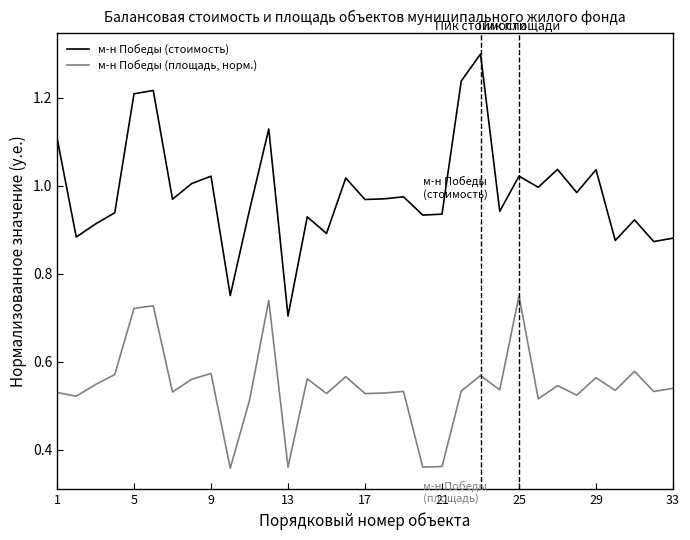

True or false: м-н Победы (площадь, норм.) and м-н Победы (стоимость) intersect in this chart.

False